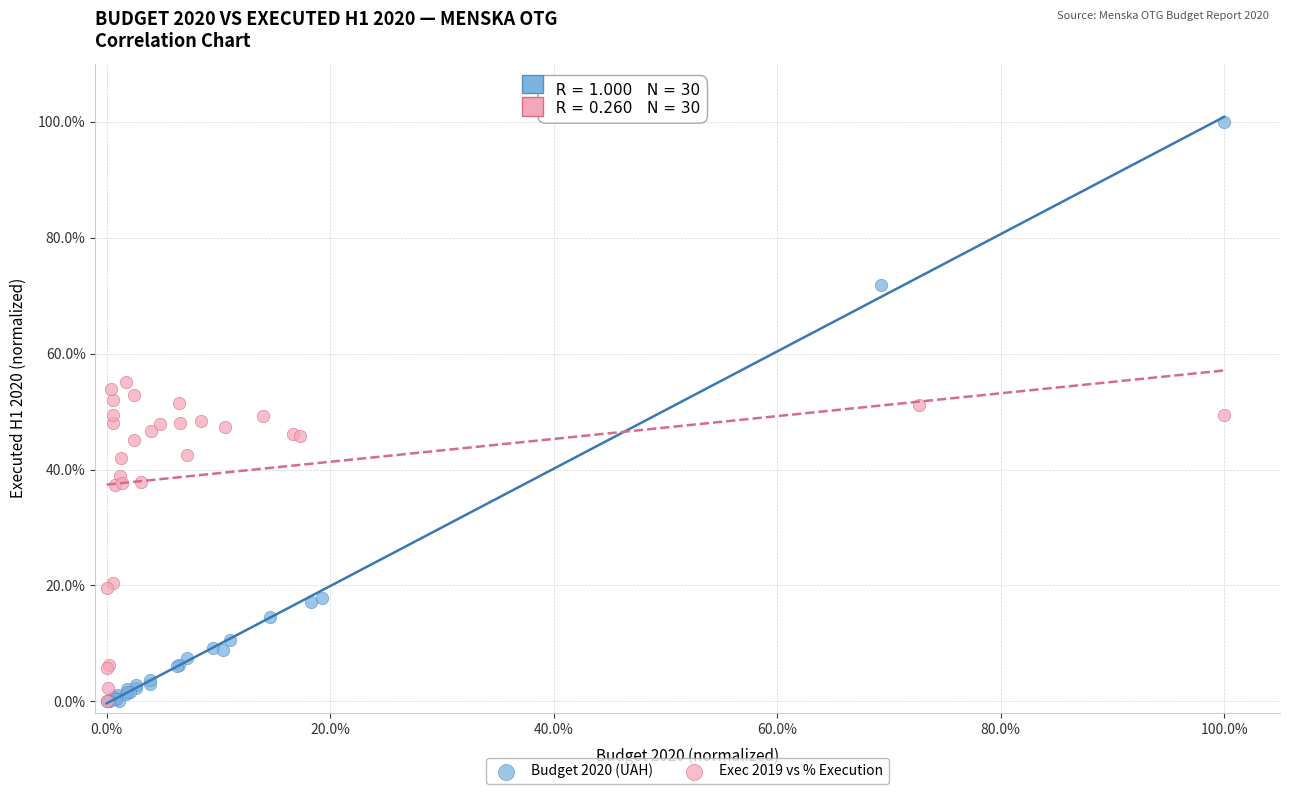

What are all the series names shown in the legend?

Budget 2020 (UAH), Exec 2019 vs % Execution